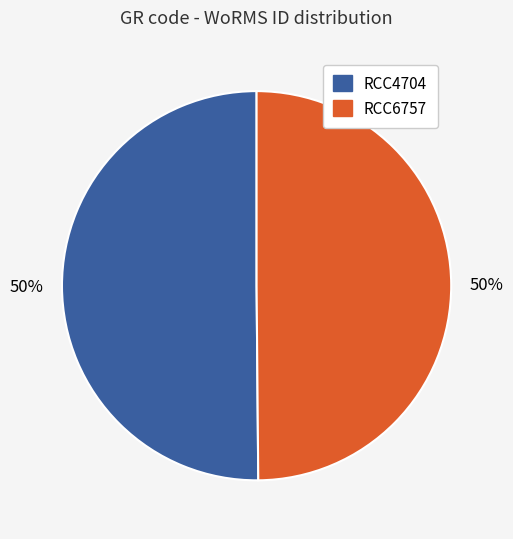

What is the ratio of the value at RCC4704 to the value at RCC6757?

1.0